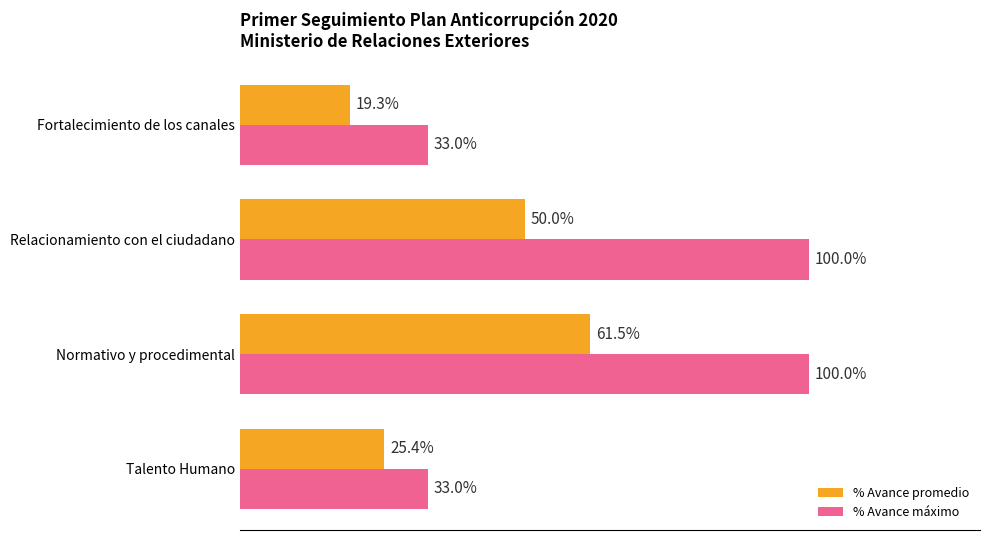

At which label is % Avance promedio closest to 40?

Relacionamiento con el ciudadano